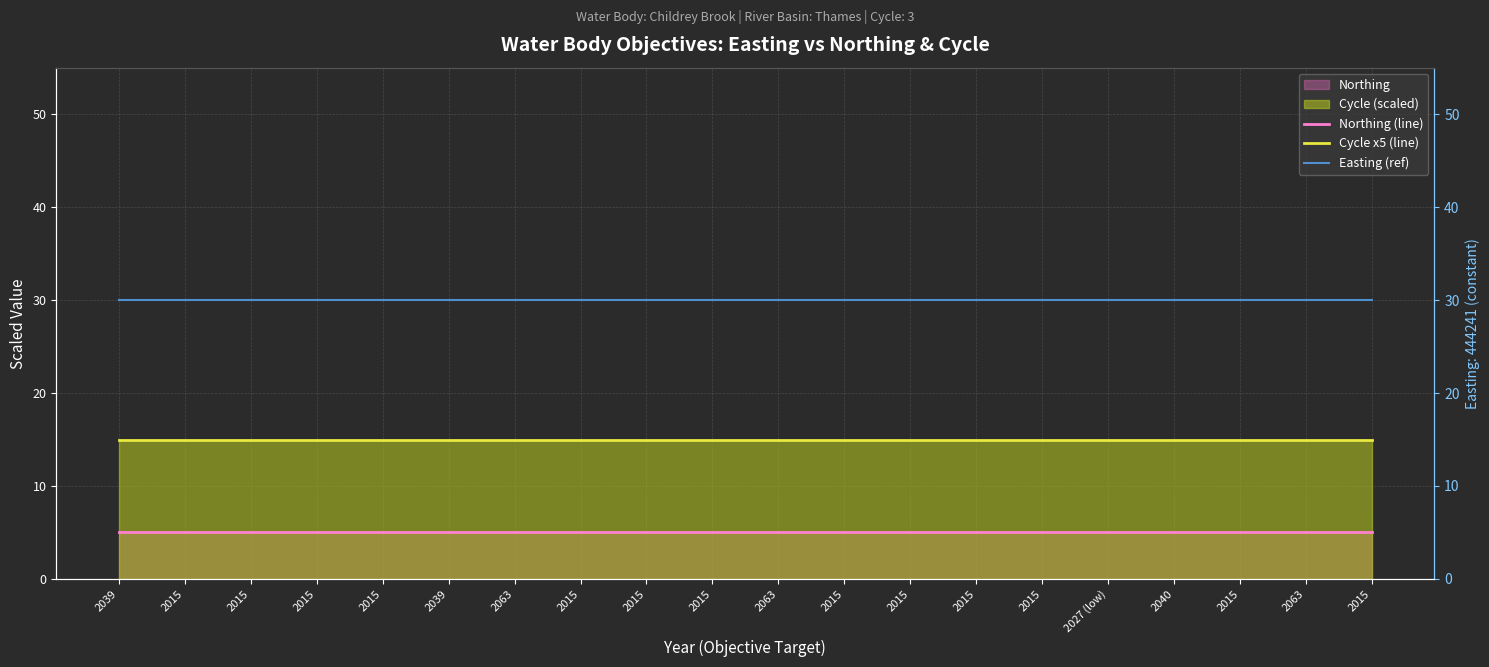

True or false: Cycle x5 (line) has a value of 15 at 2039.

True